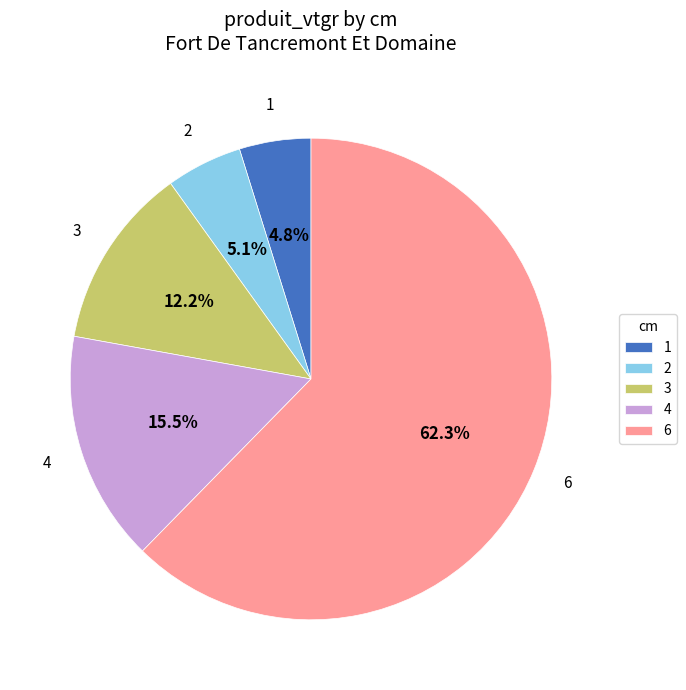

Which category accounts for the majority?

6